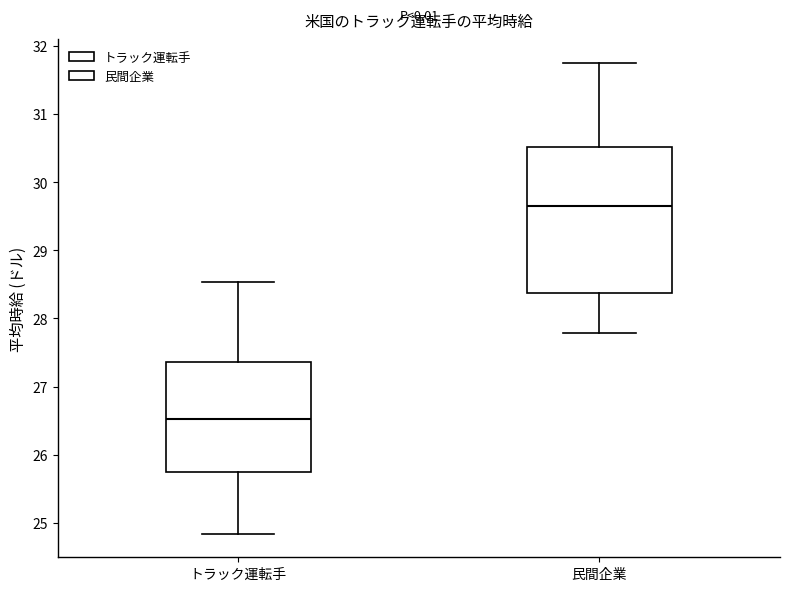

Which box's median line is the highest?

民間企業